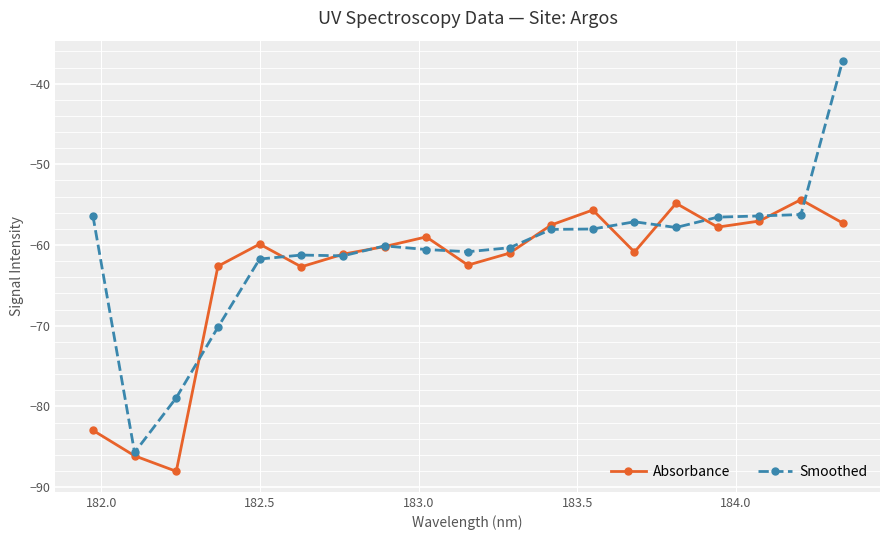

What is the smallest value displayed?

-88.1